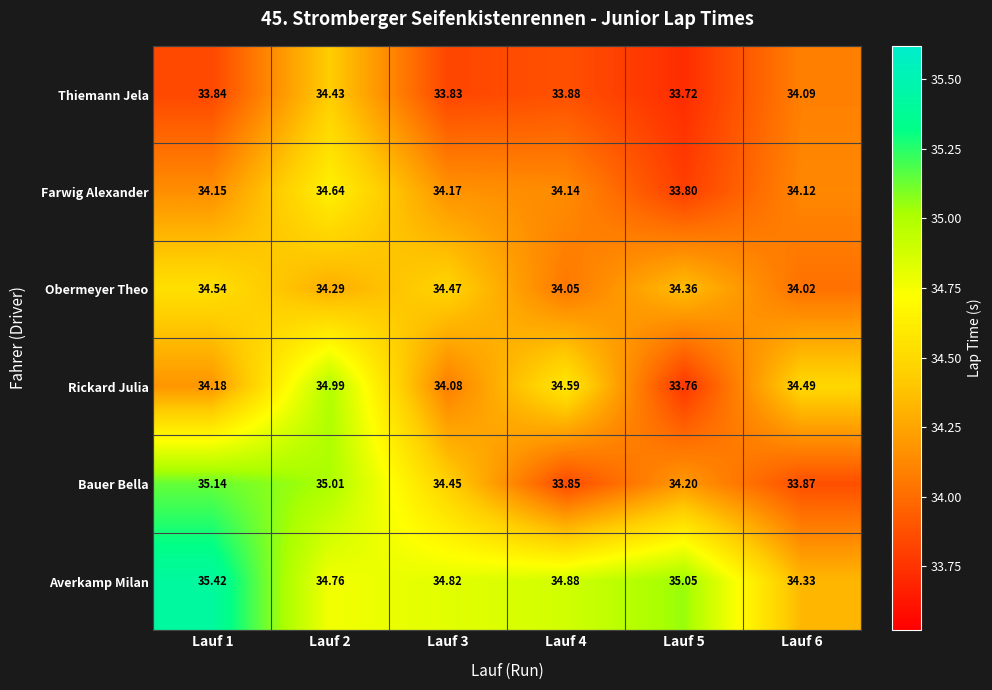

Which series has the largest total across all categories?

Averkamp Milan